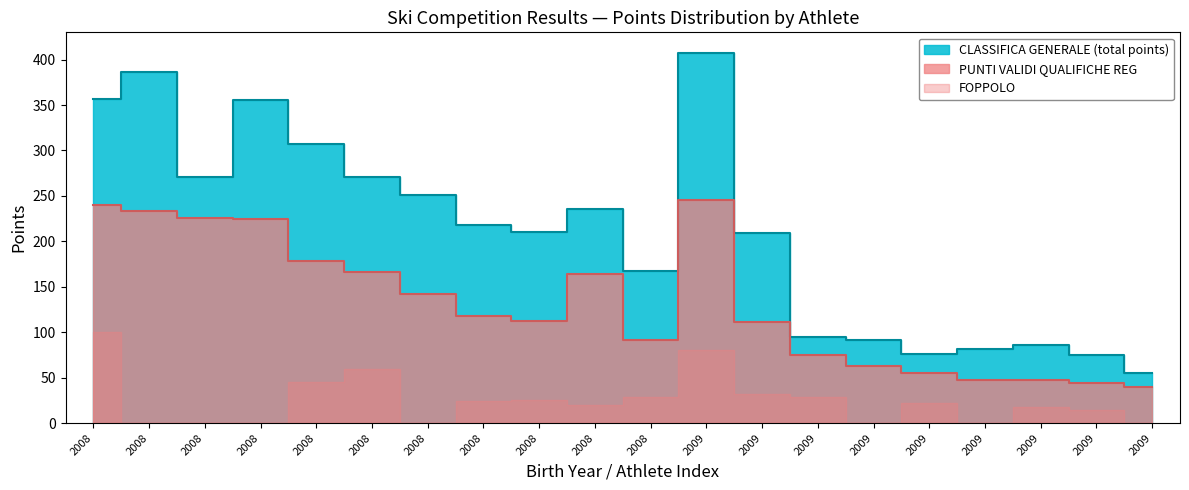

List the labels in order of CLASSIFICA GENERALE value, largest first.

2009, 2008, 2008, 2008, 2008, 2008, 2008, 2008, 2008, 2008, 2008, 2009, 2008, 2009, 2009, 2009, 2009, 2009, 2009, 2009